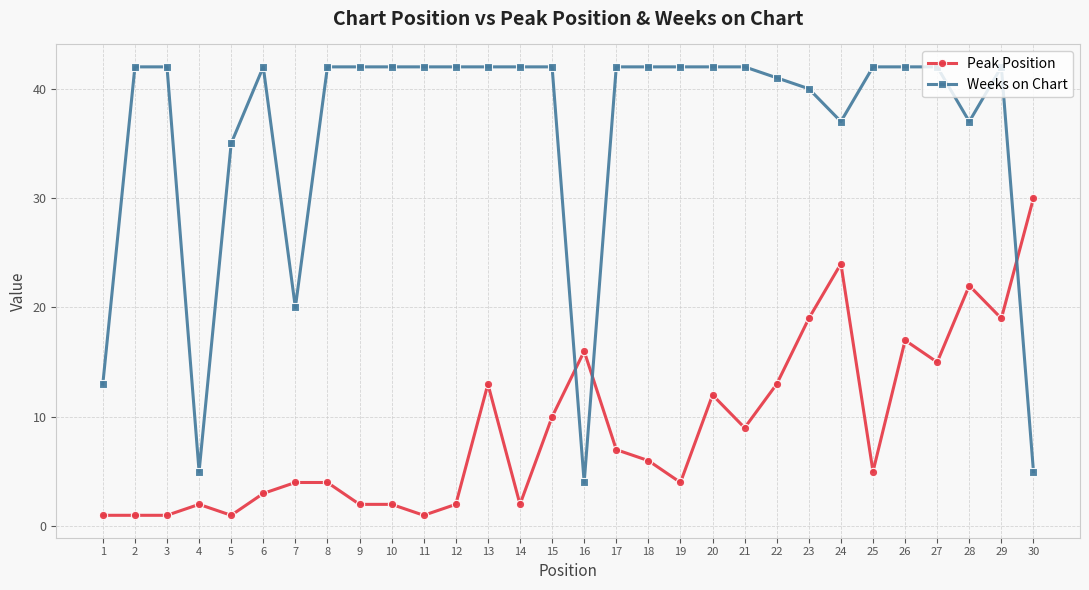

What is the minimum value for Weeks on Chart?

4